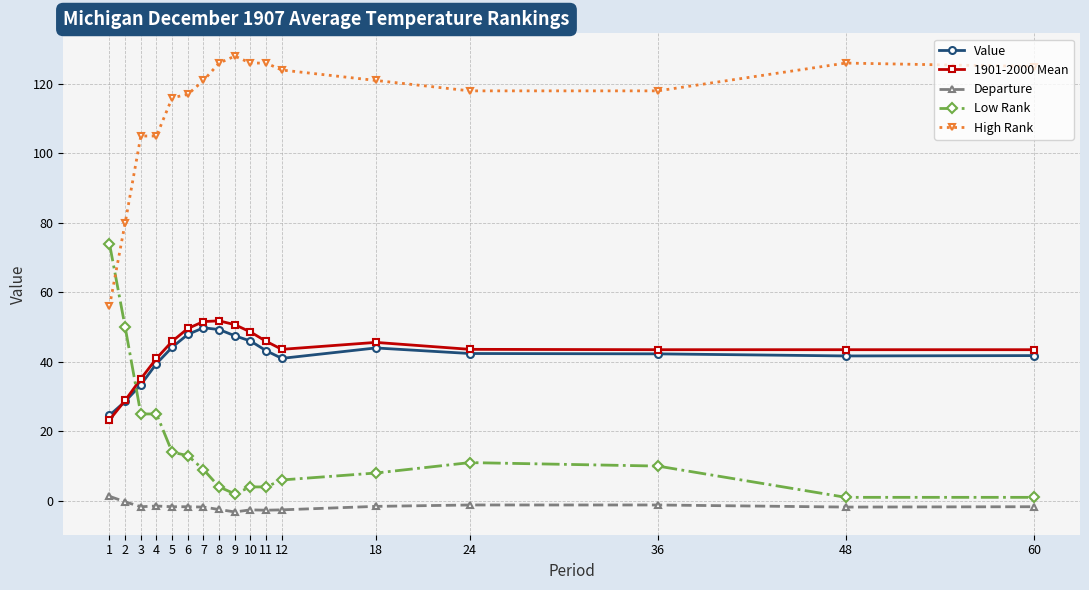

What are all the series names shown in the legend?

Value, 1901-2000 Mean, Departure, Low Rank, High Rank